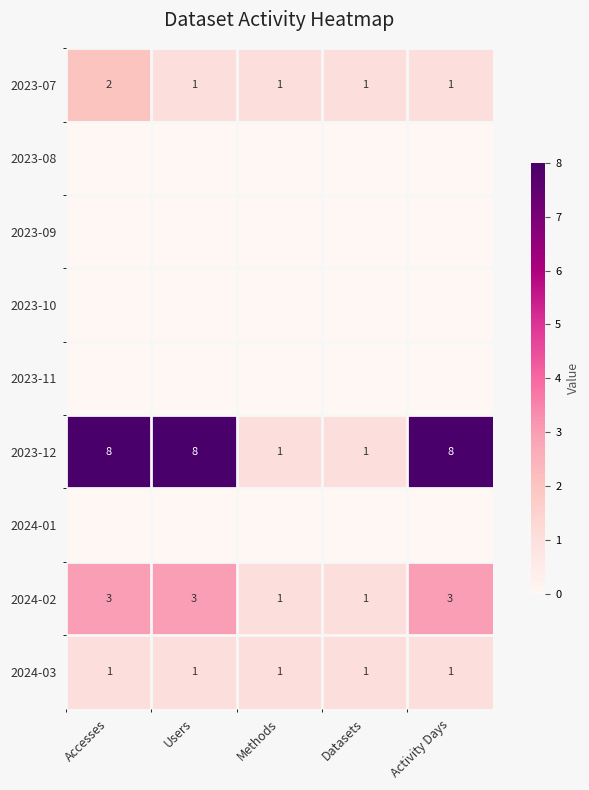

True or false: 2024-03 has a value of 1 at Activity Days.

True